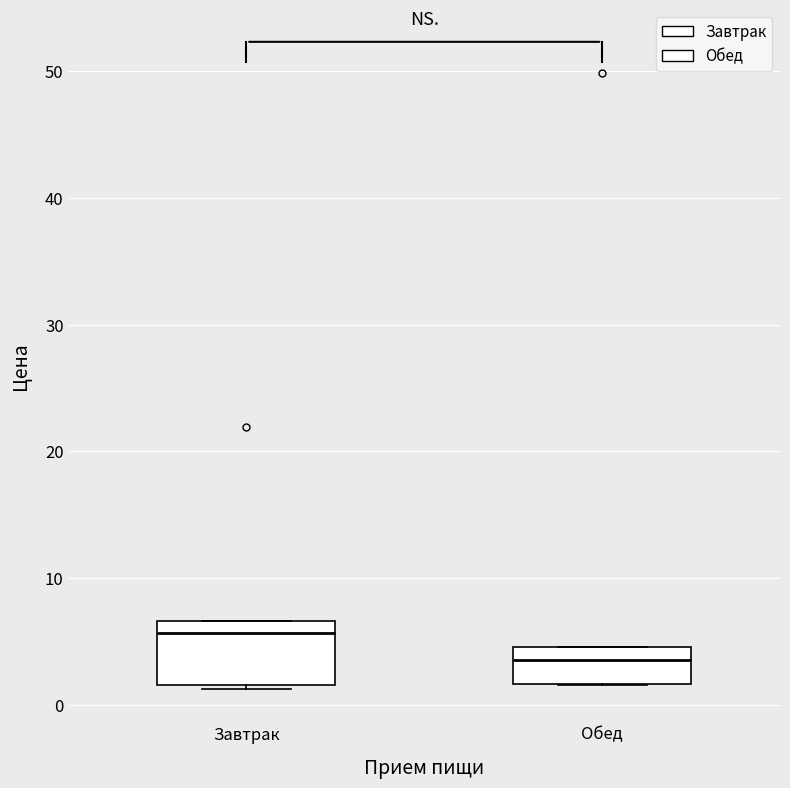

Which box's median line is the highest?

Завтрак